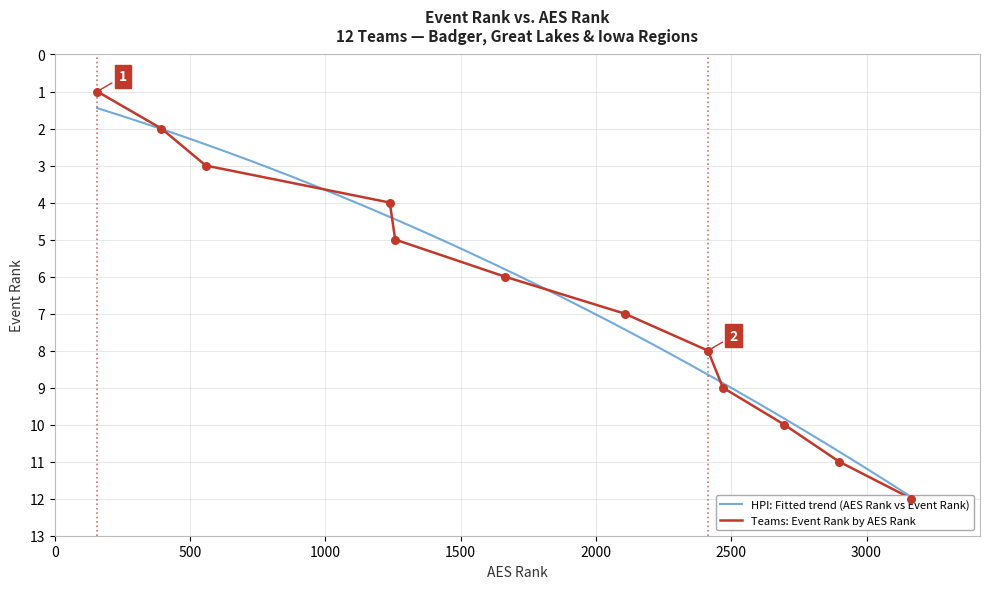

Which has a higher value, 558 or 2469?

2469